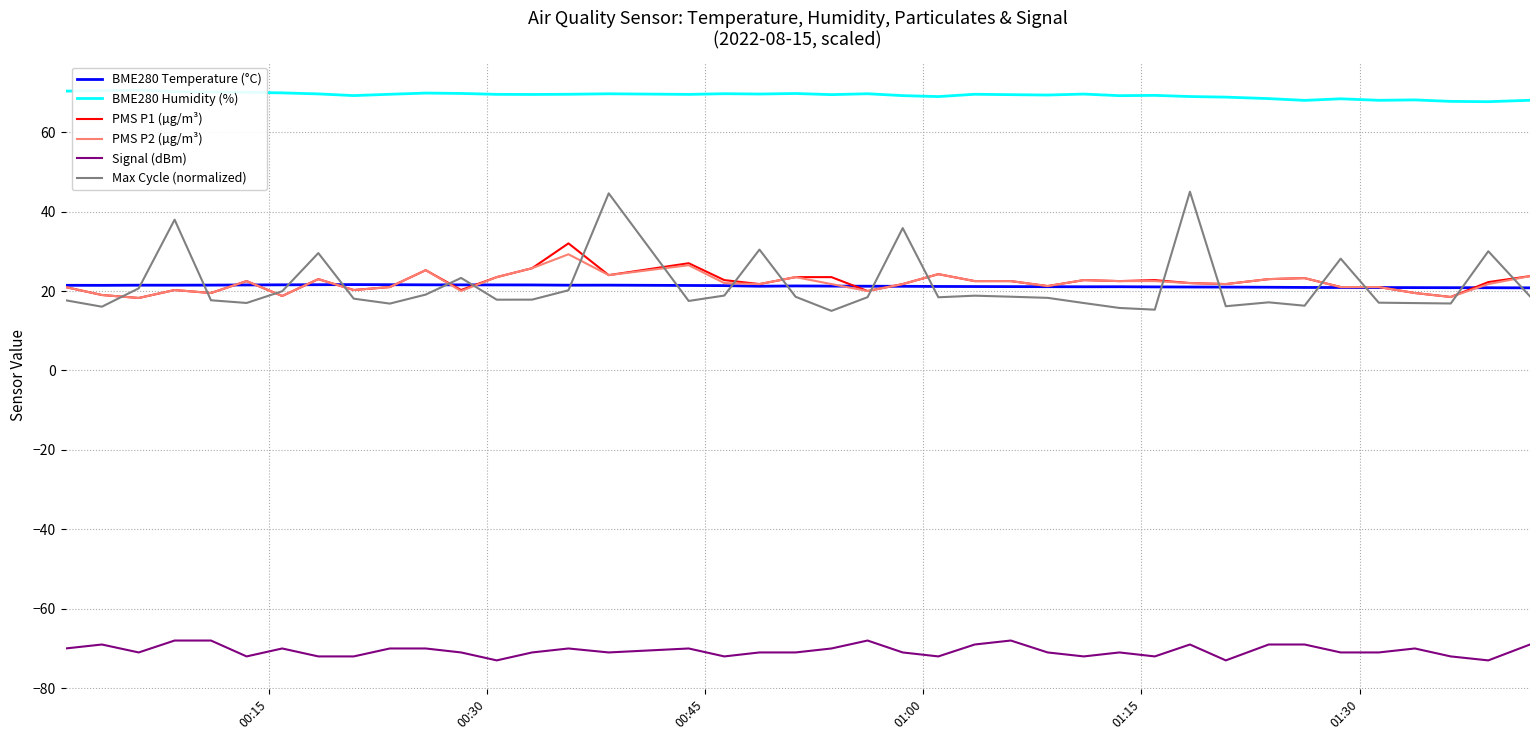

What is the highest value of the BME280 Humidity (%) series?

70.6